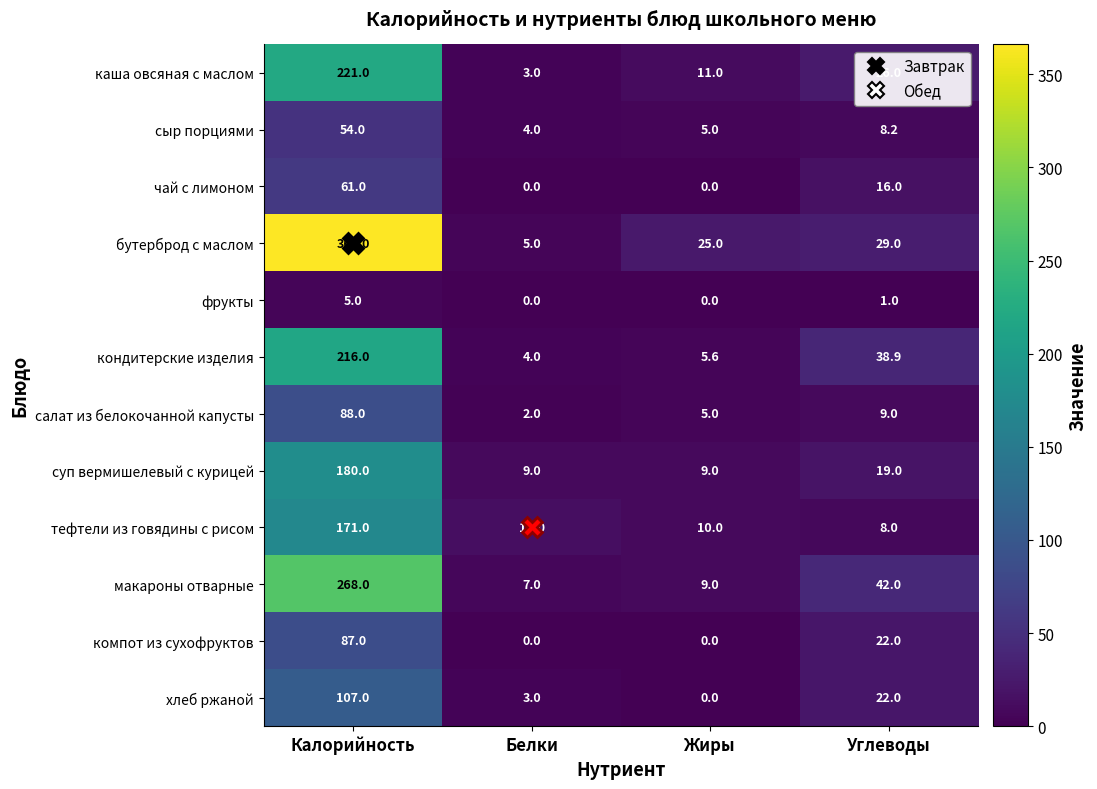

Which series has the largest range (max minus min)?

бутерброд с маслом